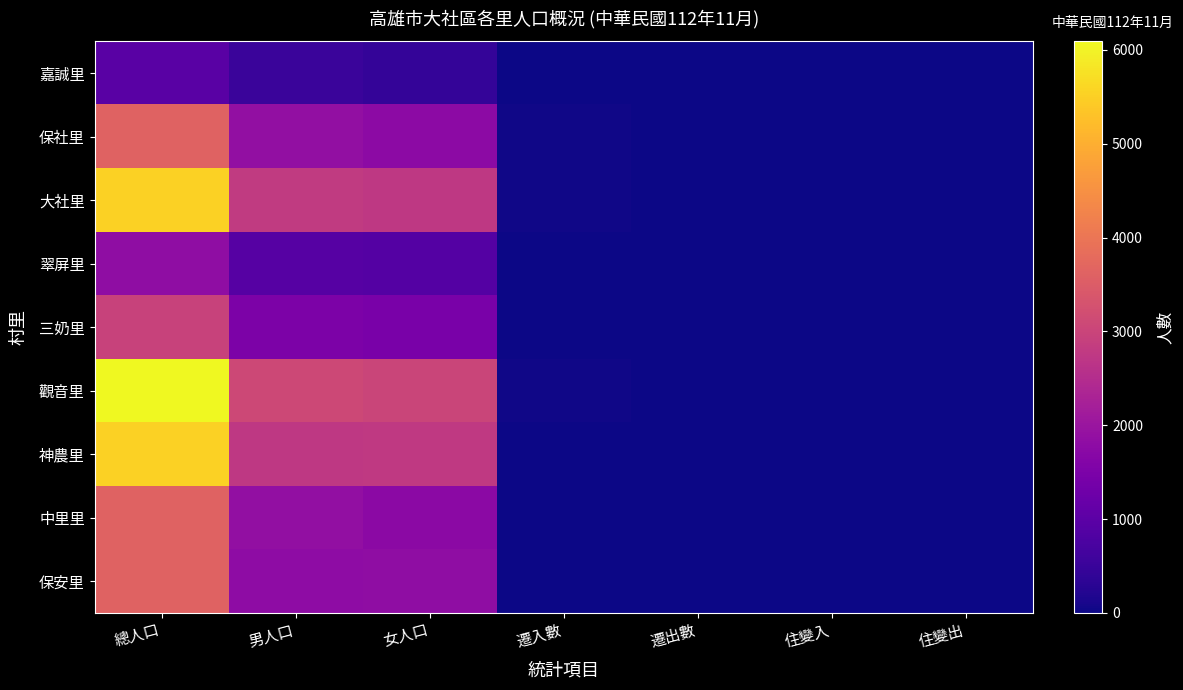

Which label corresponds to the largest value in the chart?

總人口